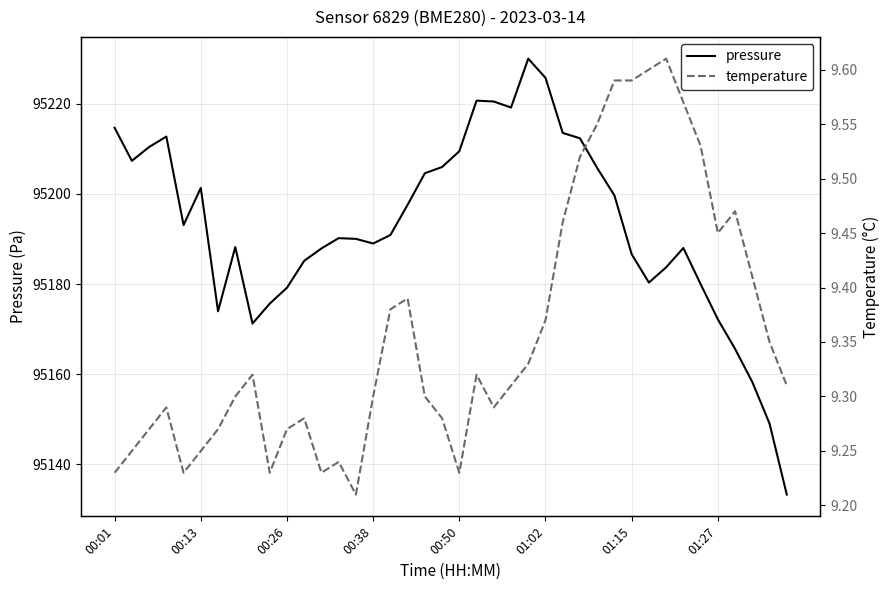

Is this an area chart (filled region under the line)?

No